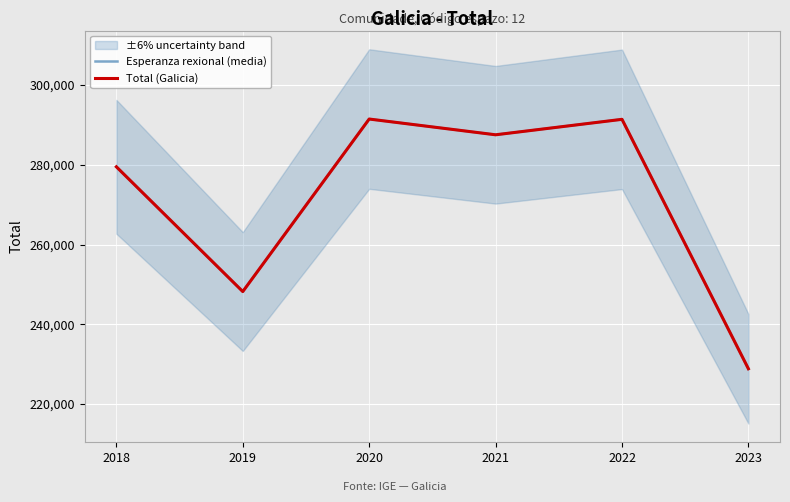

The Esperanza rexional (media) series shows 454994 at 2020. True or false?

False